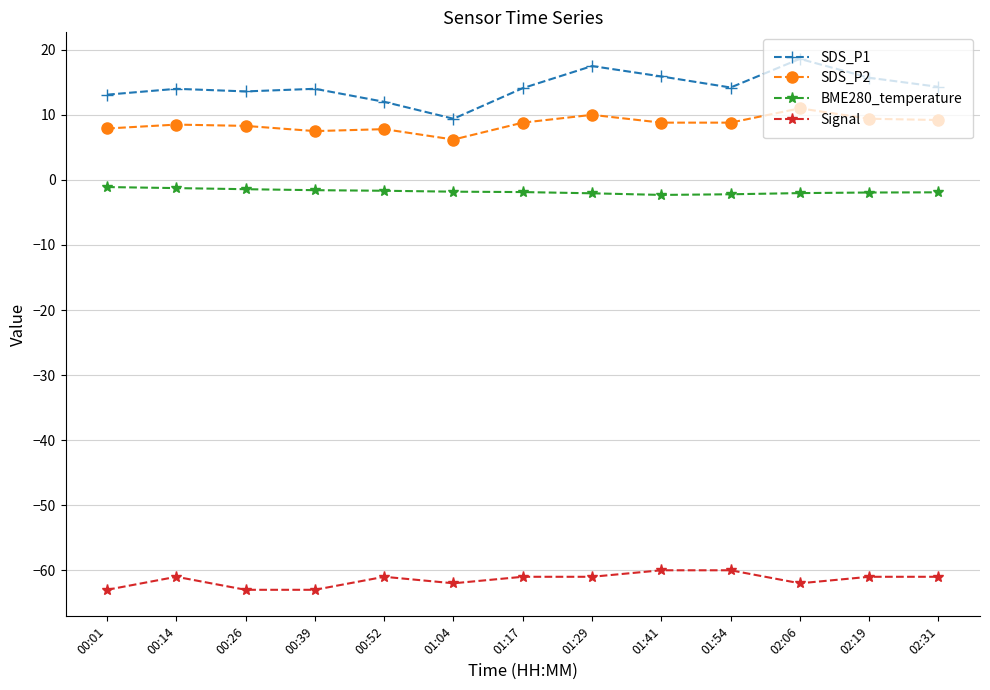

Where is the first local maximum for Signal?

00:14